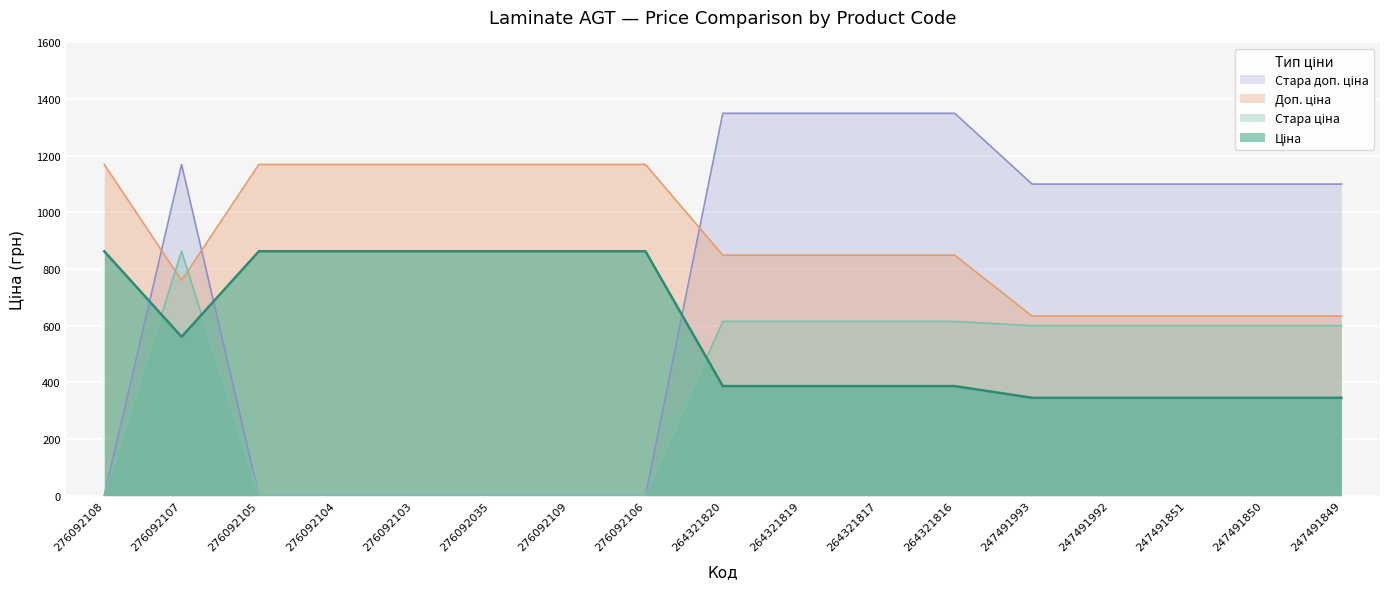

At which category does Ціна reach its first local valley?

276092107